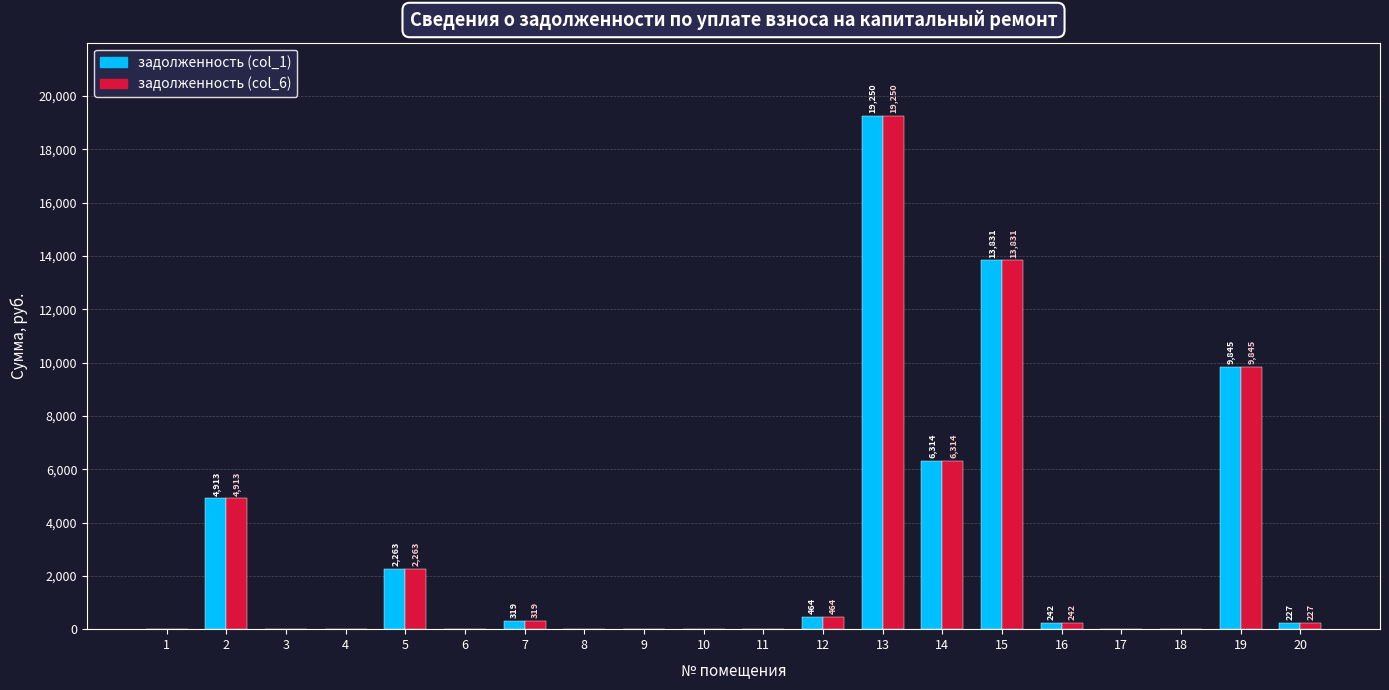

At which label does задолженность (col_1) first exceed 227?

2